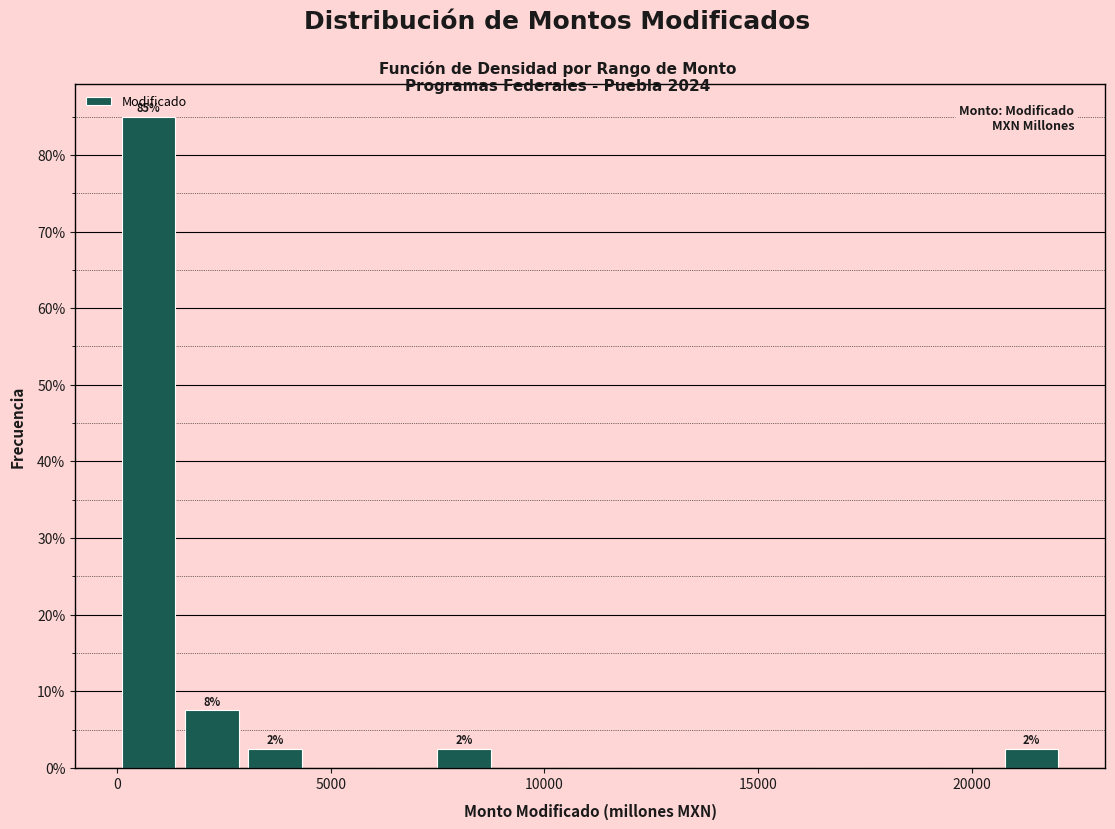

Read against the x-axis, roughly where is the centre of the tallest bar?

500